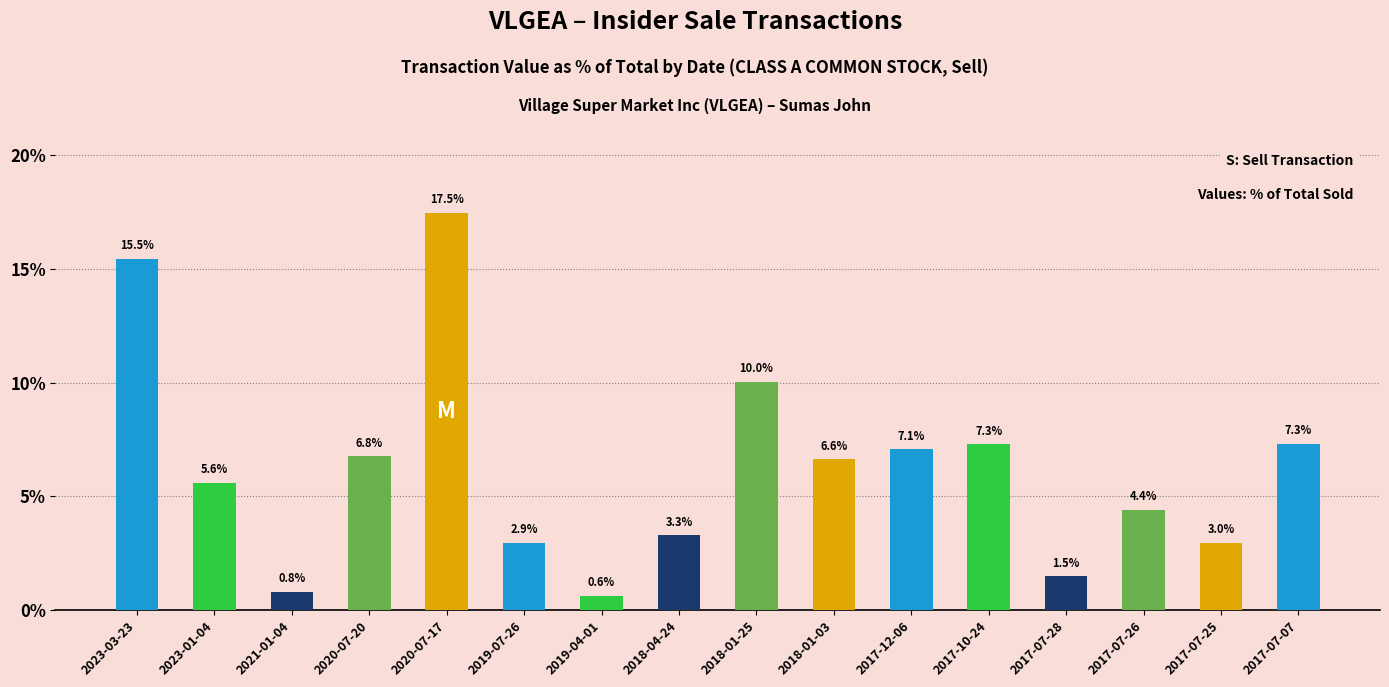

What is the value of the 4th bar from the left?

6.8